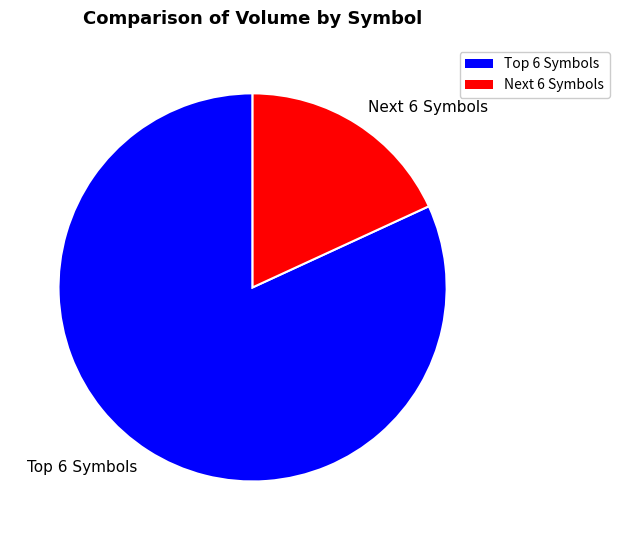

Does any single category account for the majority?

Yes